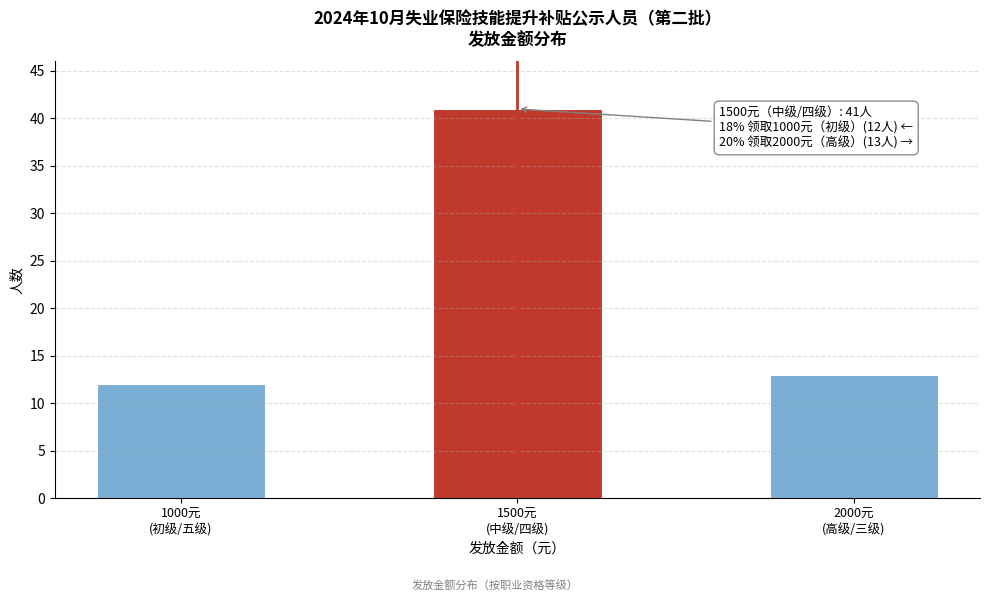

Reading left to right, extract all data points from this chart.

12	41	13